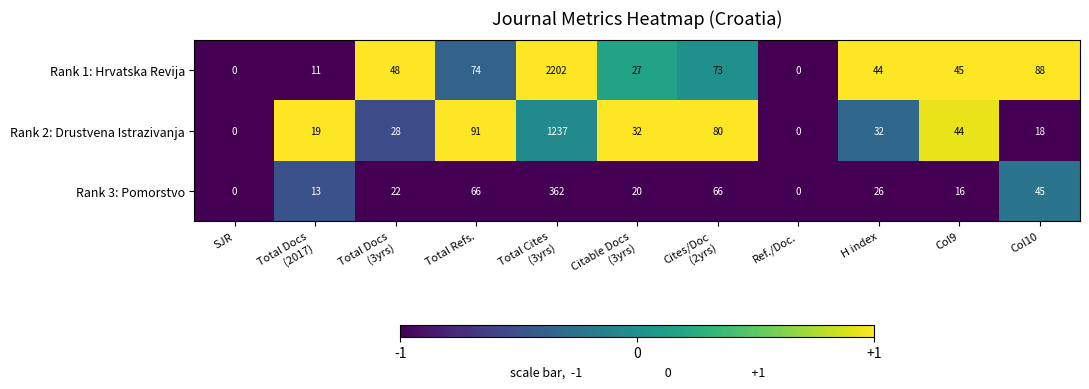

Is it true that Rank 2: Drustvena Istrazivanja equals 17 at H index?

False